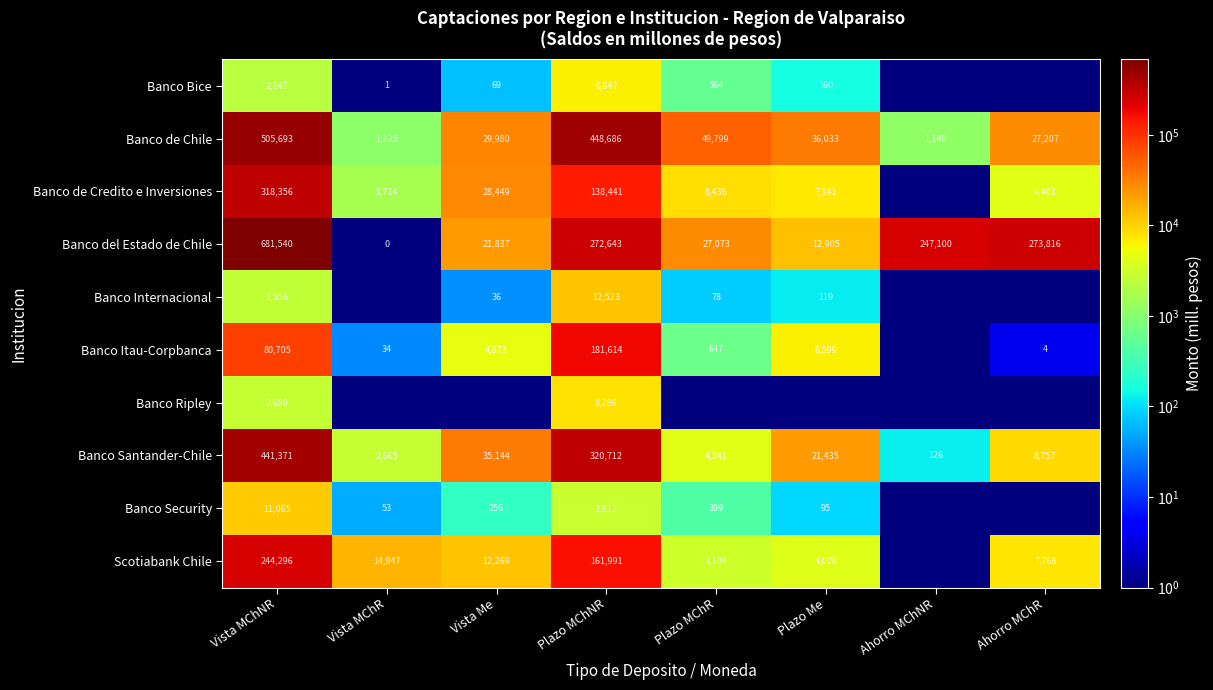

True or false: Banco Ripley has a value of 2680.0 at Vista MChNR.

True